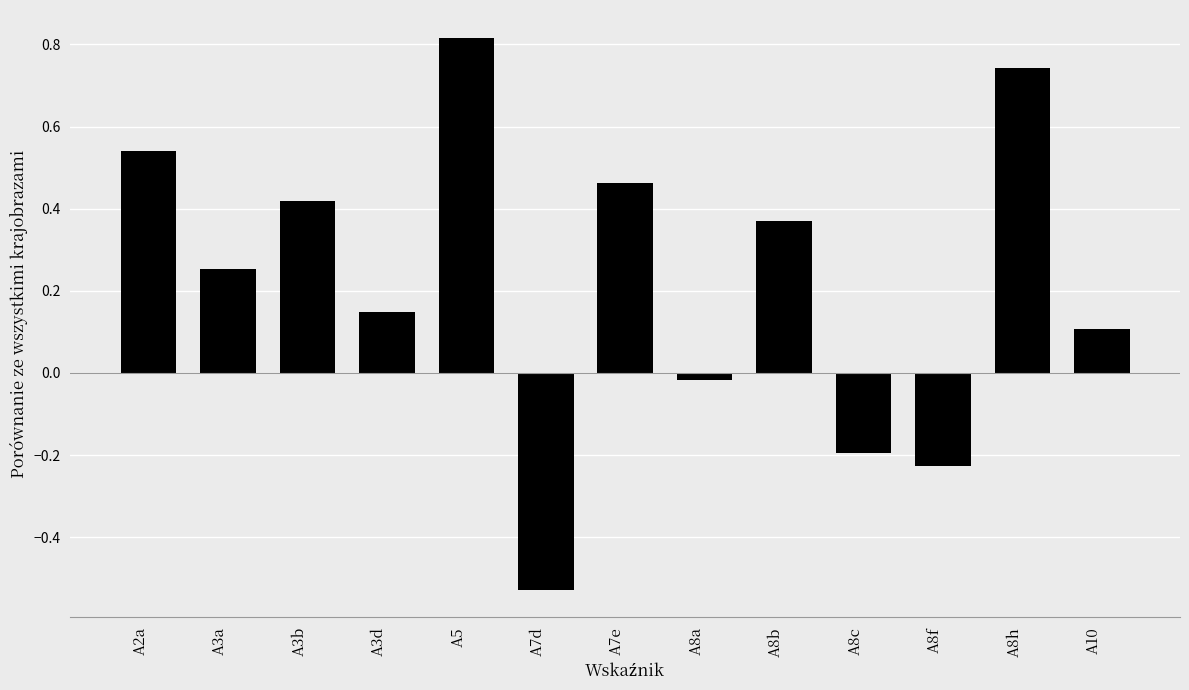

Does the chart contain stacked bars?

No